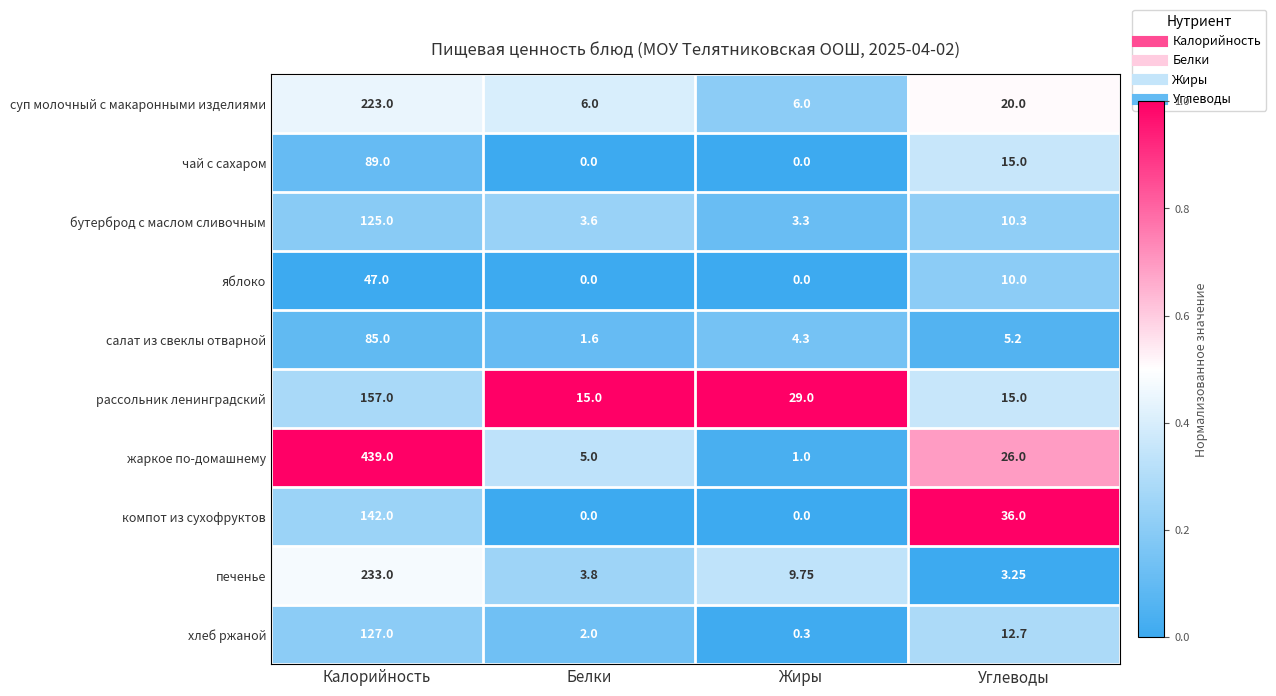

Rank the series by their maximum value, from lowest to highest.

яблоко, салат из свеклы отварной, чай с сахаром, бутерброд с маслом сливочным, хлеб ржаной, компот из сухофруктов, рассольник ленинградский, суп молочный с макаронными изделиями, печенье, жаркое по-домашнему